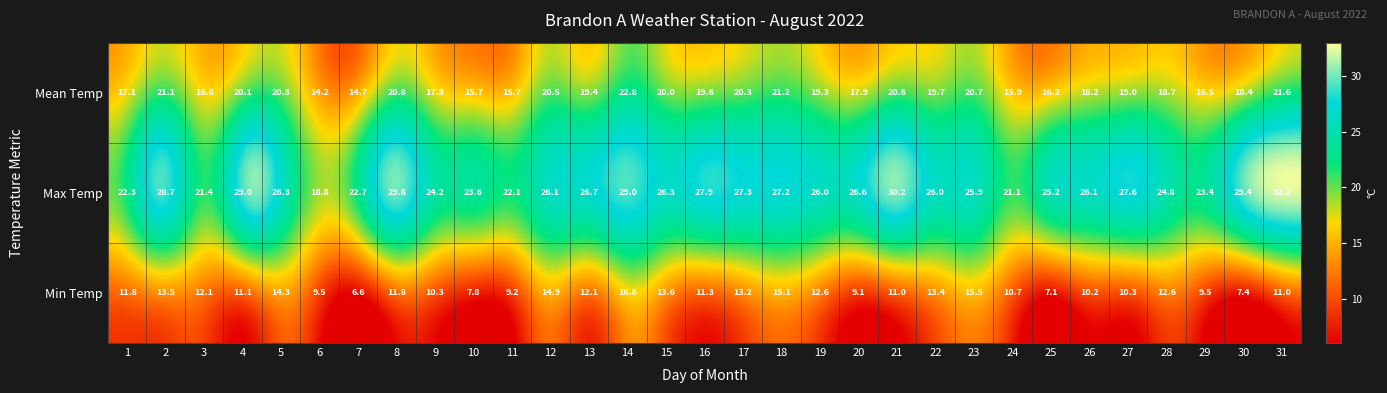

At which category is the sum across all series the highest?

14